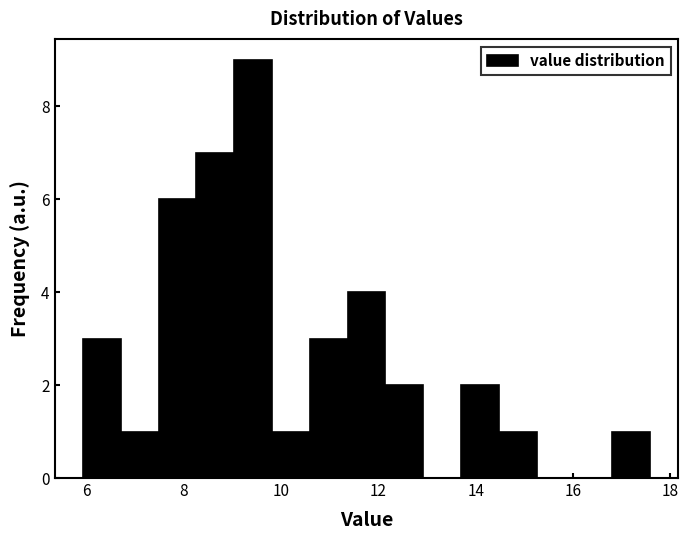

Around what value on the x-axis is the tallest bar? Give the approximate position of its centre, as read against the axis.

9.4